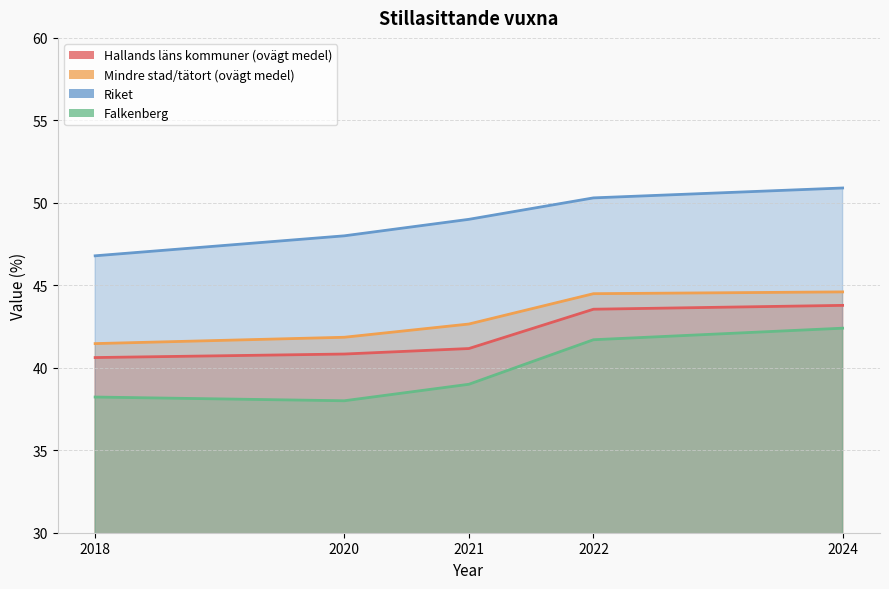

What is the difference between the maximum and minimum values in the Riket series?

4.1